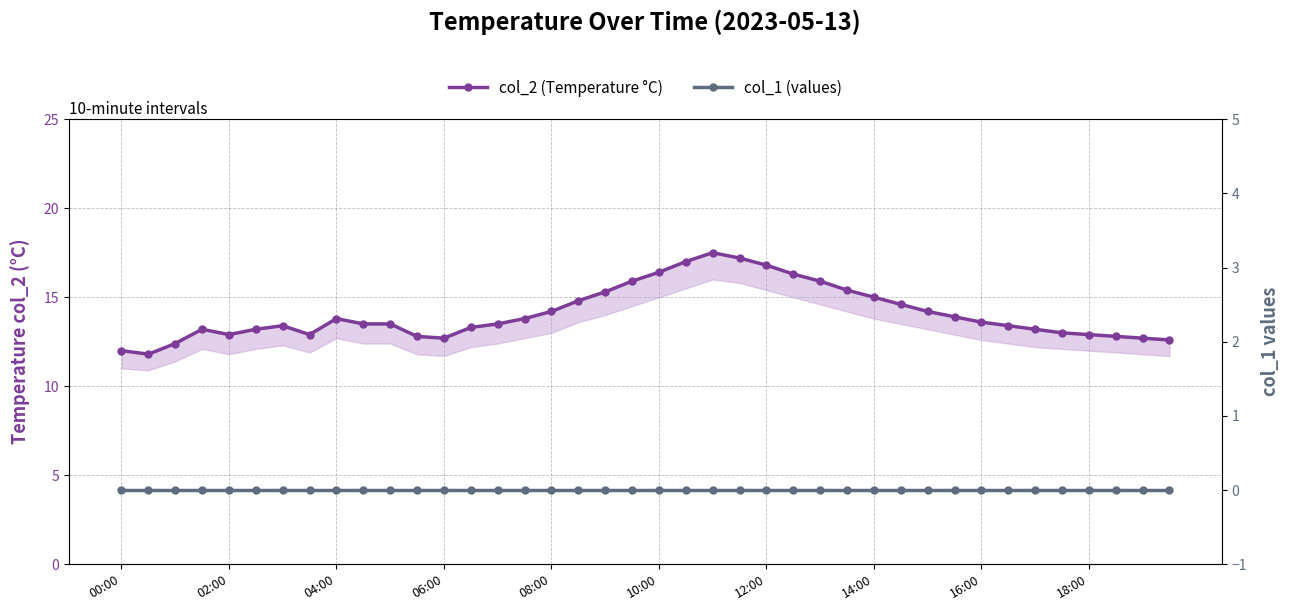

Rank the series by their average value, from highest to lowest.

col_2 (Temperature °C), col_1 (values)